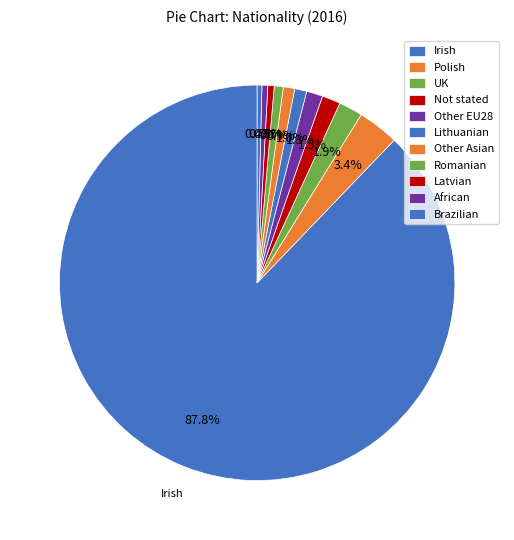

What is the largest slice in the pie chart?

Irish